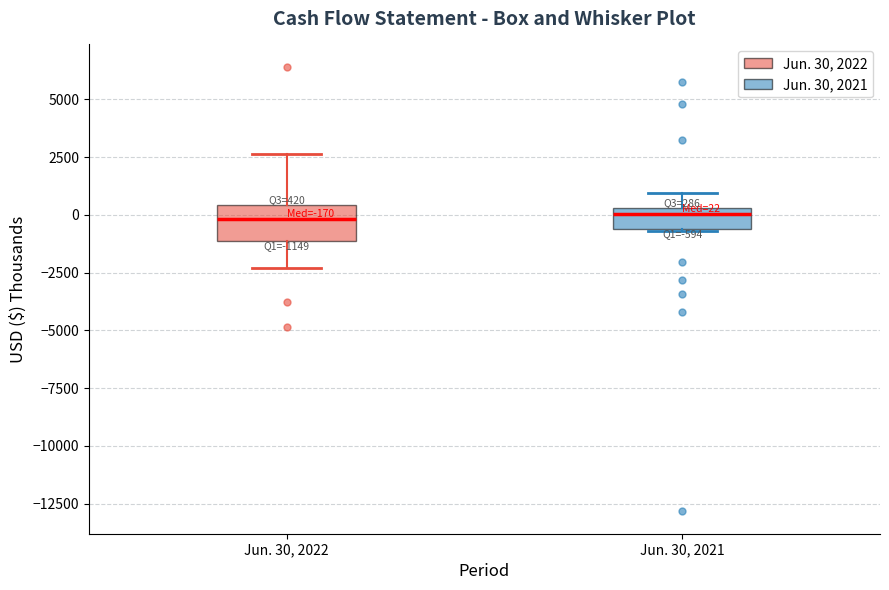

Which box is the tallest, from its lower edge to its upper edge?

Jun. 30, 2022